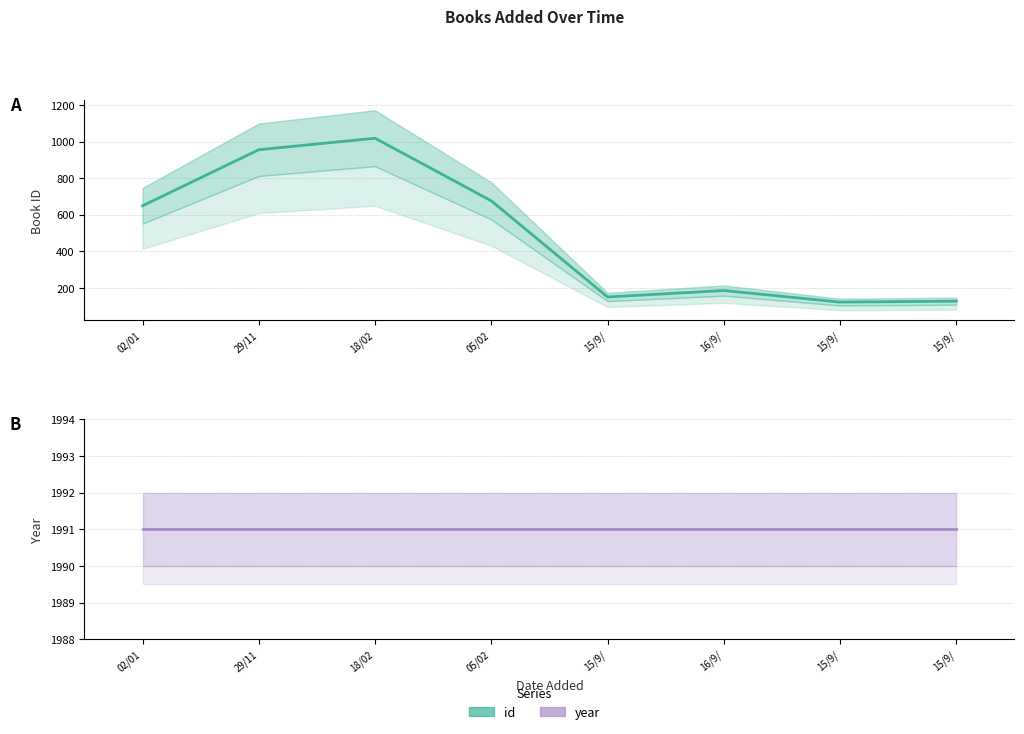

Rank the series by their maximum value, from highest to lowest.

year, id